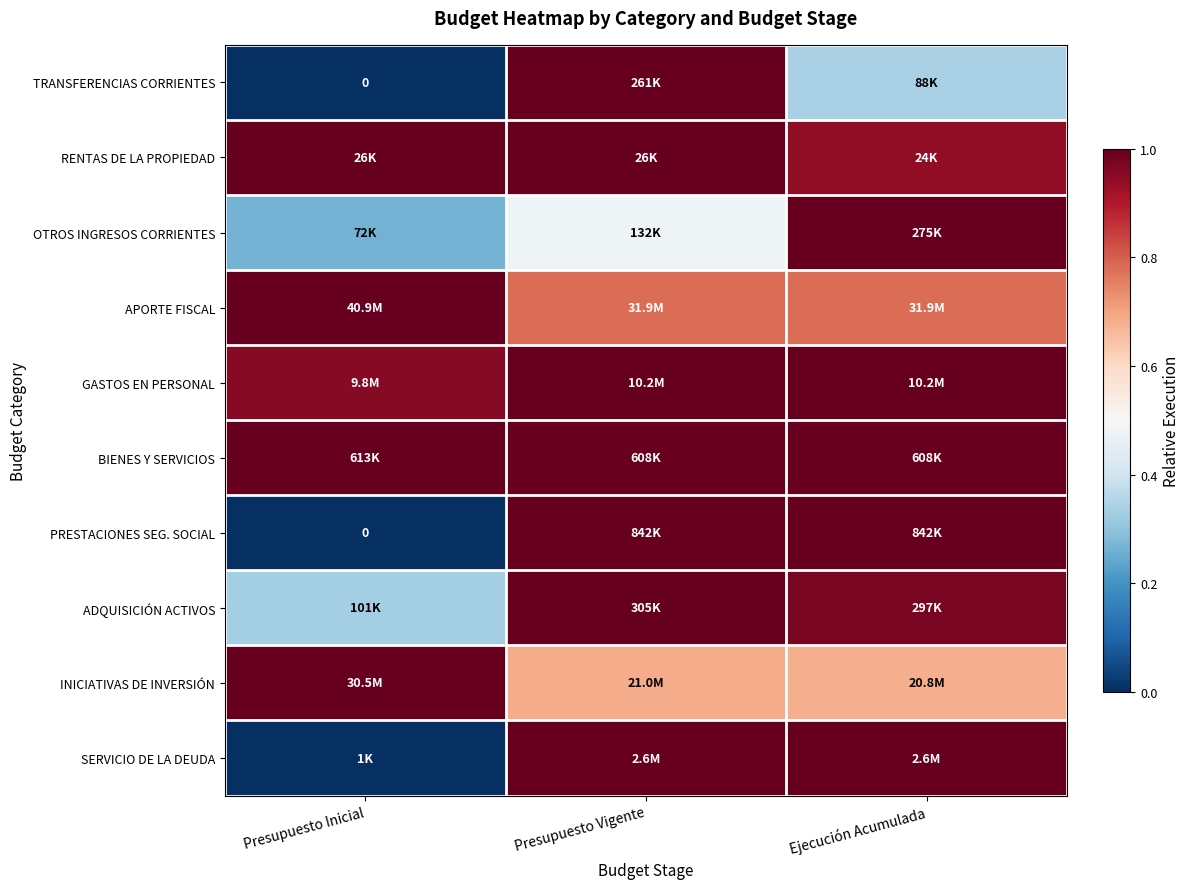

At how many categories does at least one series exceed 0?

3